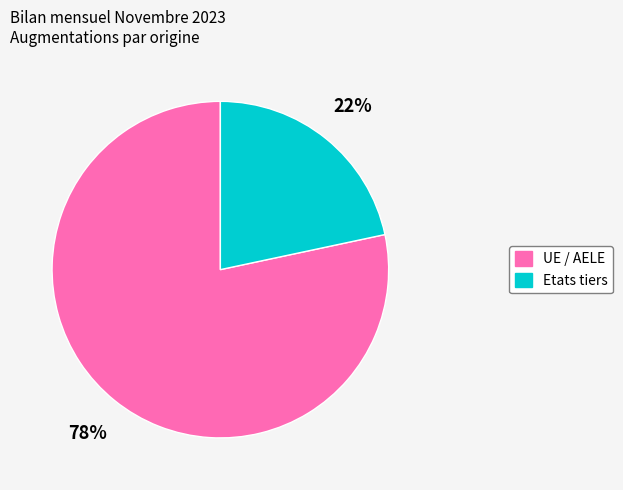

Which category has the biggest portion of the pie?

UE / AELE